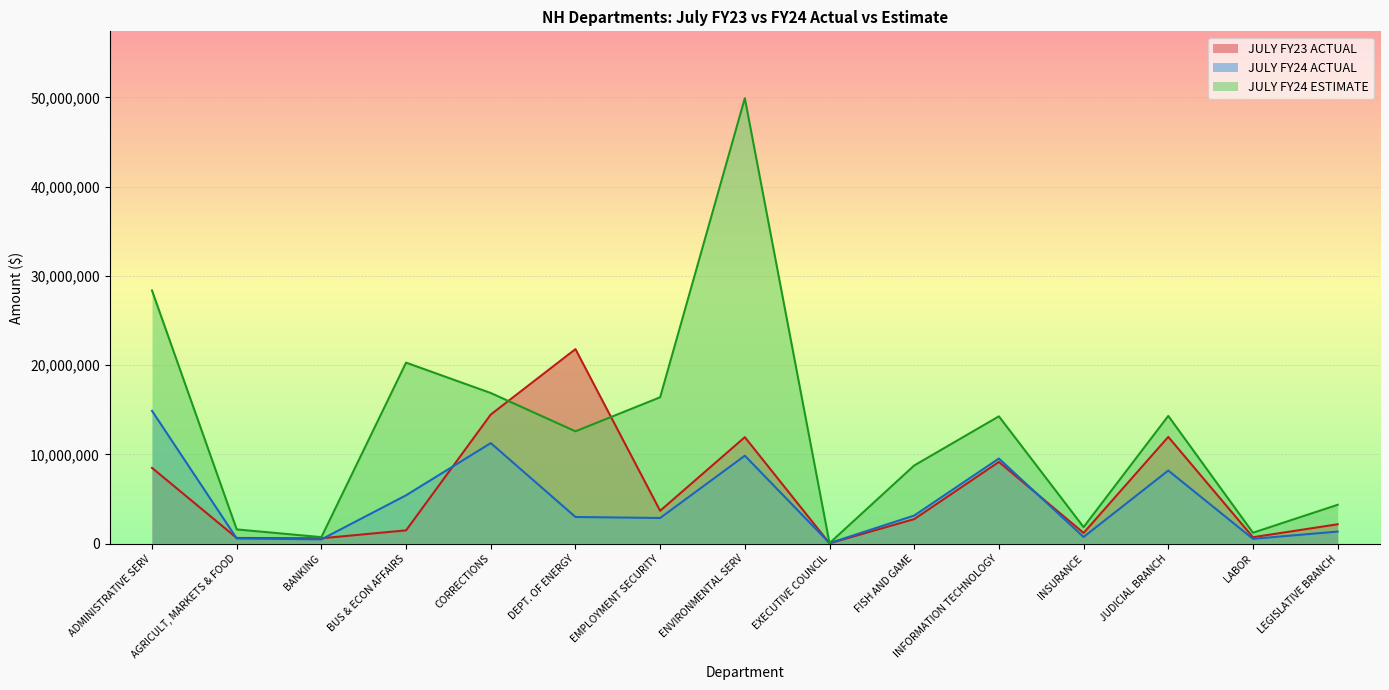

How many values in the JULY FY24 ESTIMATE series exceed 12589628?

7